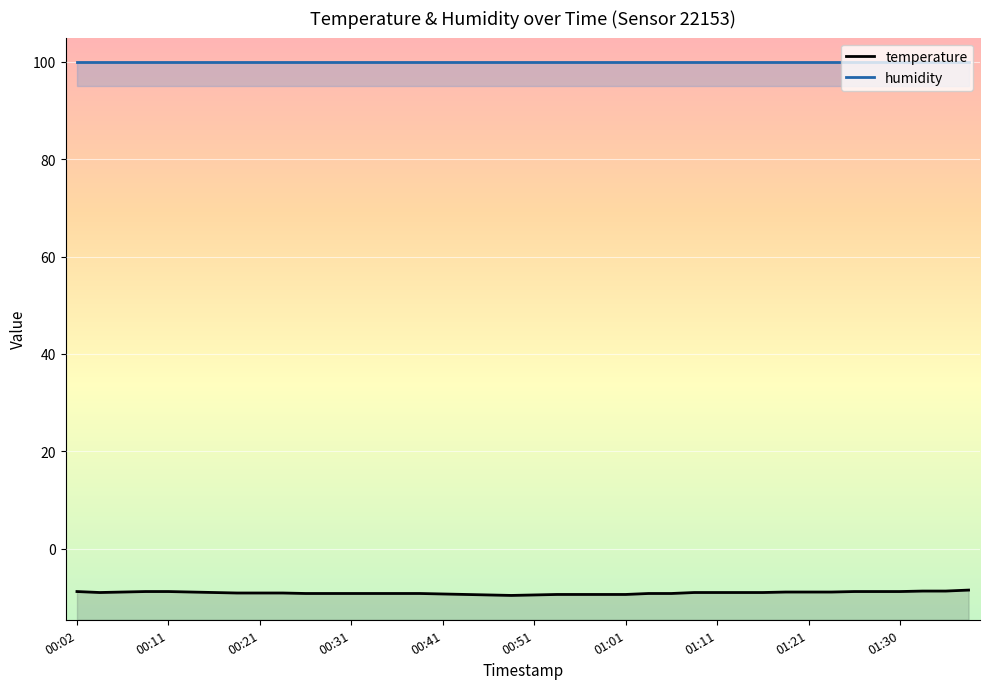

Rank the categories by value from highest to lowest.

01:38, 01:33, 01:35, 00:02, 00:09, 00:11, 01:25, 01:28, 01:30, 00:06, 00:14, 01:18, 01:21, 01:23, 00:04, 00:16, 01:08, 01:11, 01:13, 01:16, 00:19, 00:21, 00:23, 00:26, 00:28, 00:31, 00:33, 00:36, 00:38, 01:03, 01:06, 00:41, 00:43, 00:53, 00:55, 00:58, 01:01, 00:46, 00:51, 00:48